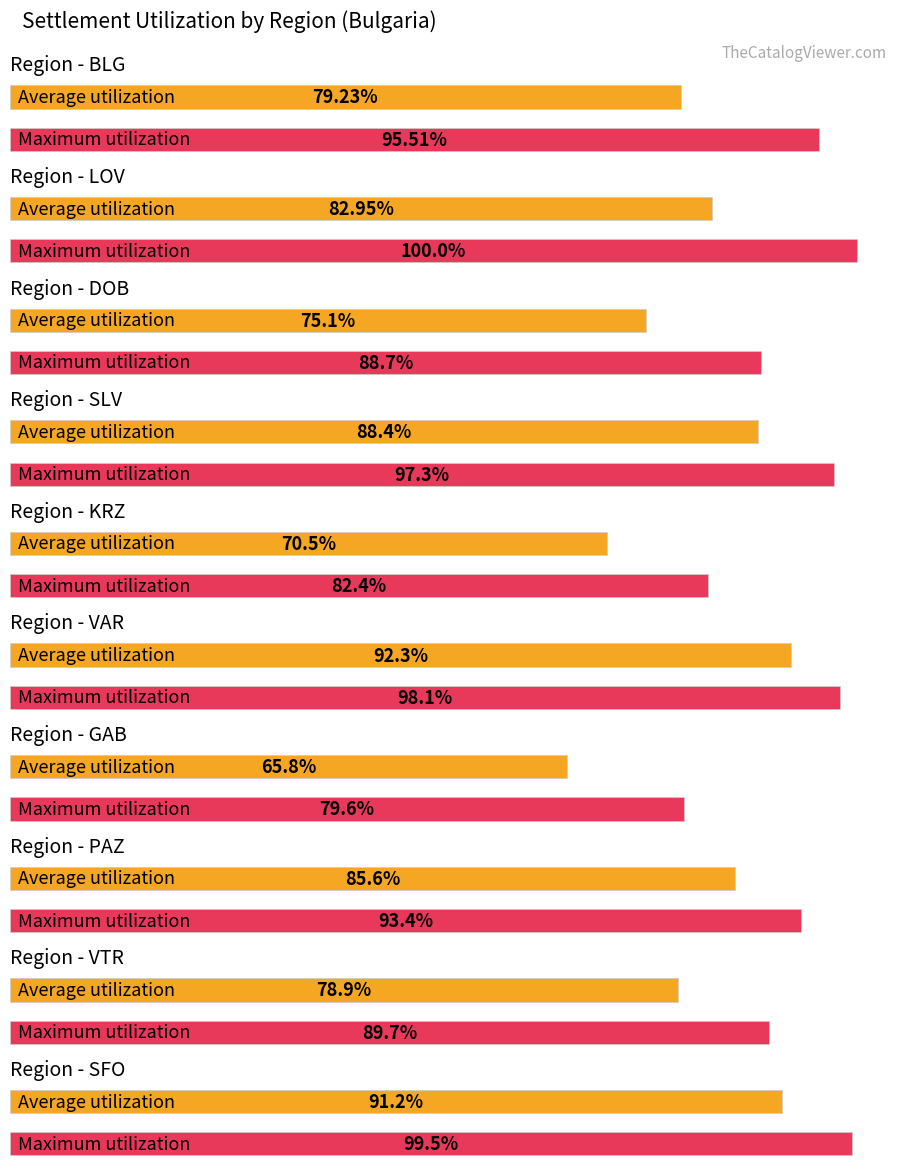

What is the label of the 10th bar from the right?

BLG